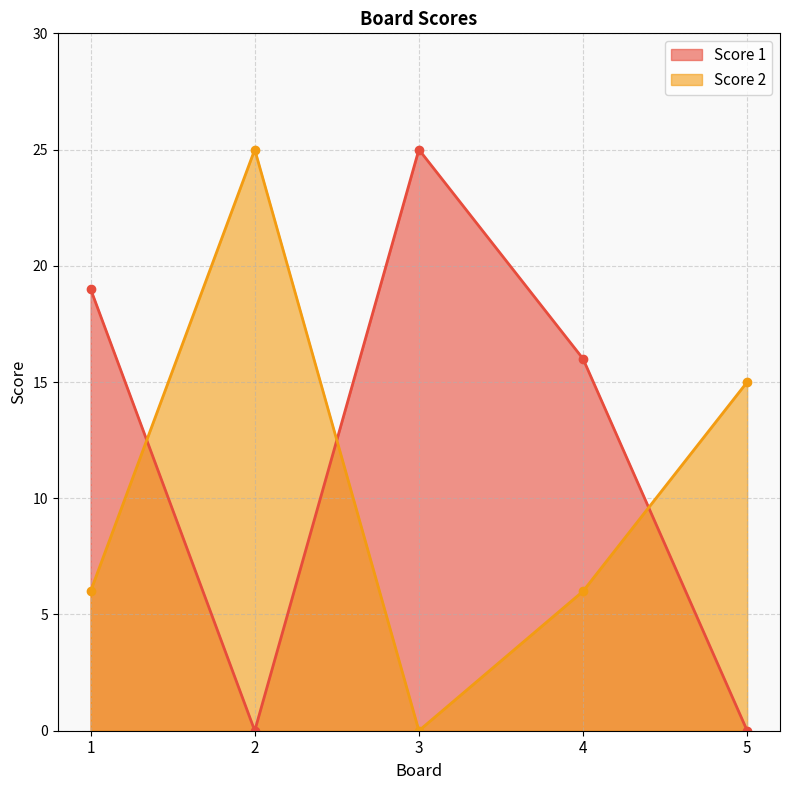

What is the sum of all Score 2 values?

52